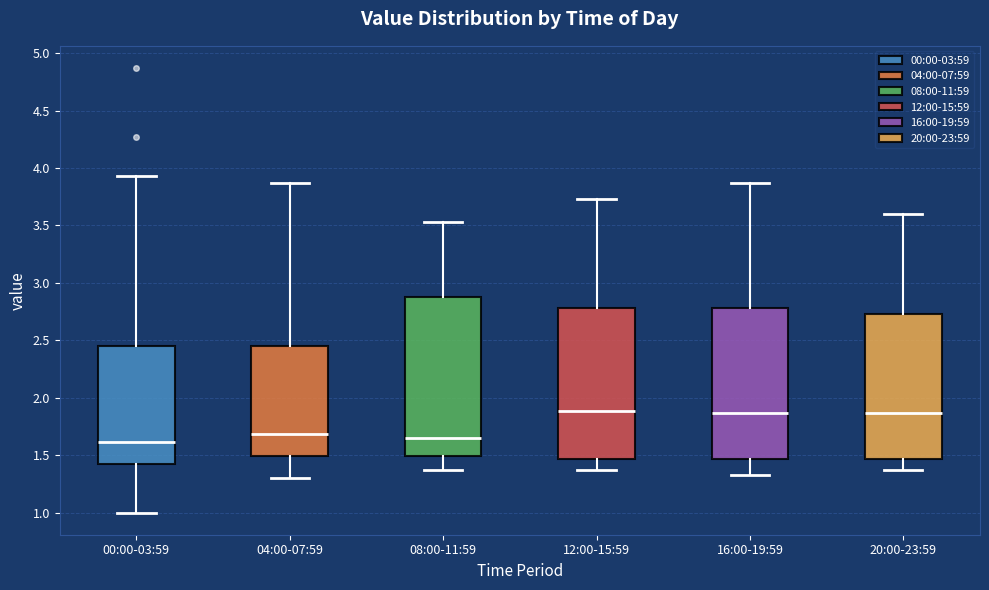

Which box is the tallest, from its lower edge to its upper edge?

08:00-11:59